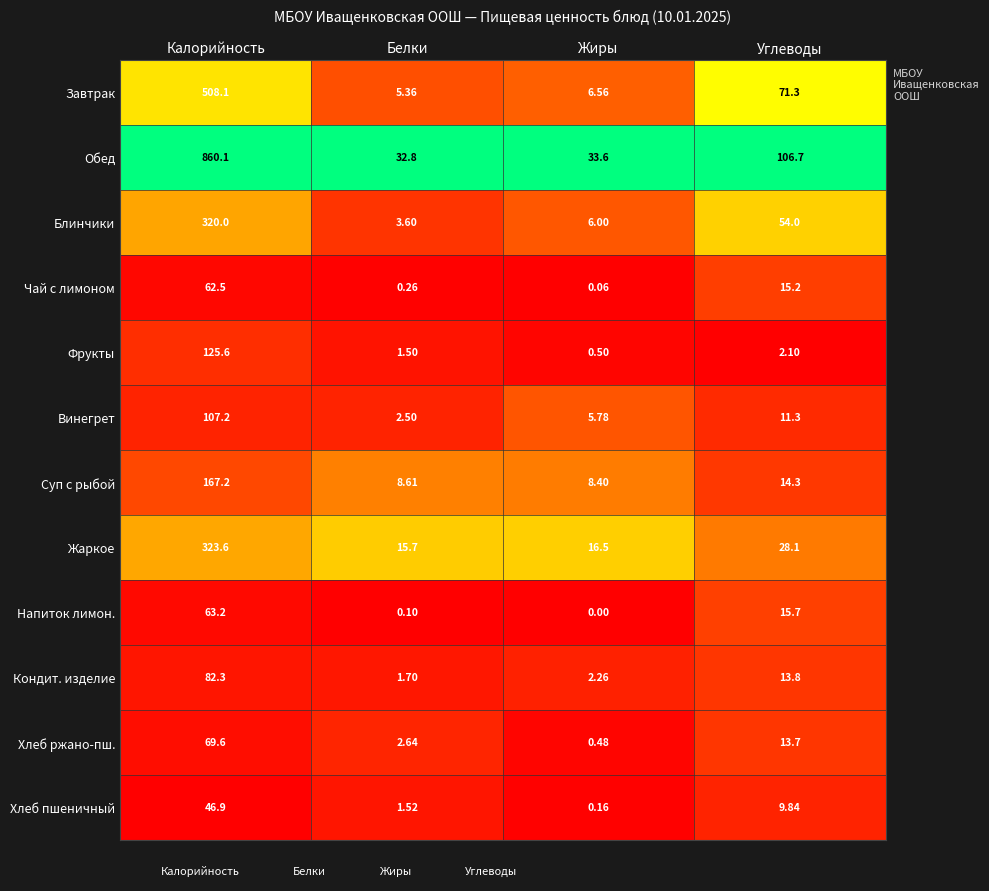

At which category is the sum across all series the highest?

Калорийность